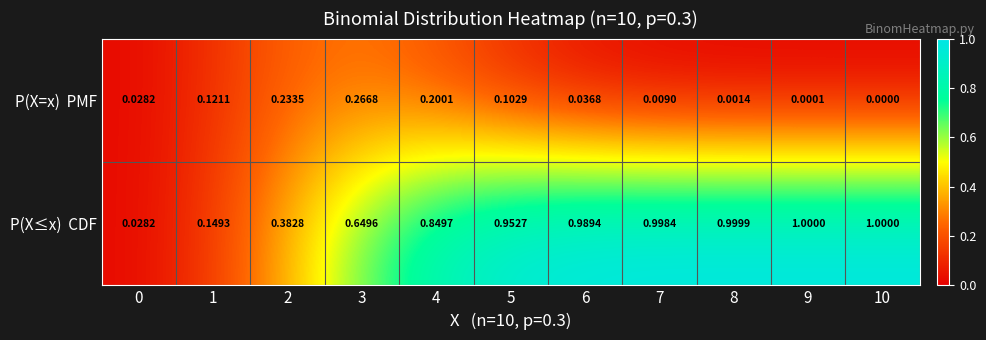

List the series in order of their overall mean, highest first.

P(X≤x) CDF, P(X=x) PMF